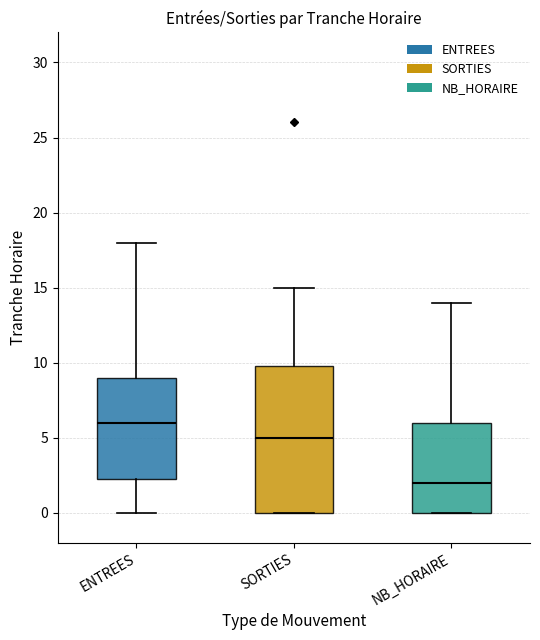

Reading left to right, transcribe this box plot: for each box, give where its median line is, the range the box spans, and where its two whiskers end, as read against the y-axis. The values are not printed on the chart, so give them approximately, as read against the axis.

ENTREES: median 6.0, box 2.5 to 9.0, whiskers 0.0 to 18.0
SORTIES: median 5.0, box 0.0 to 10.0, whiskers 0.0 to 15.0
NB_HORAIRE: median 2.0, box 0.0 to 6.0, whiskers 0.0 to 14.0